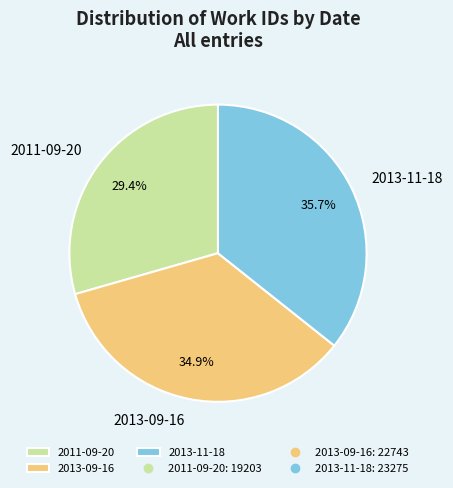

Which category has the smallest portion of the pie?

2011-09-20